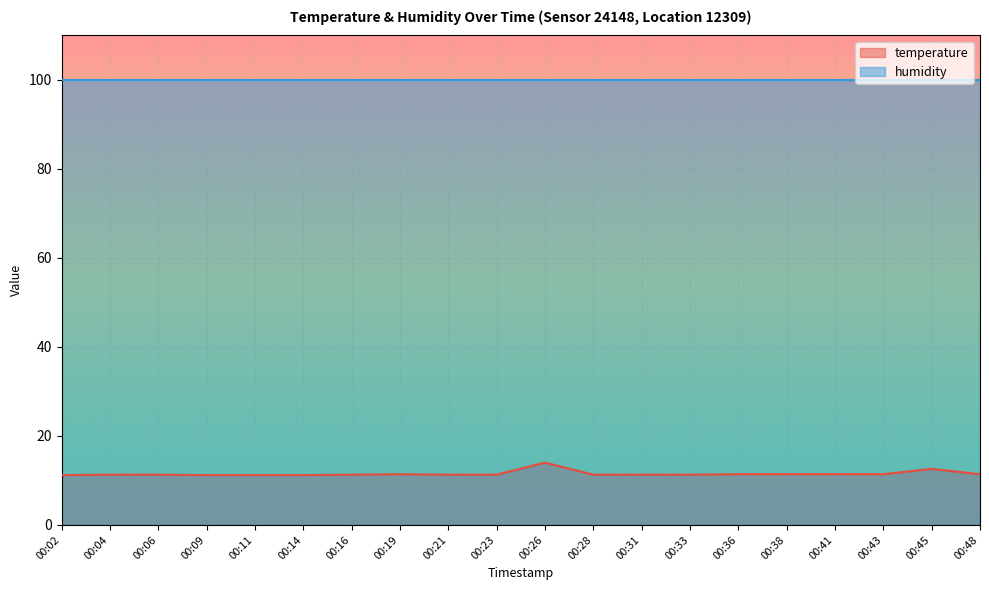

How many series are shown in this chart?

2